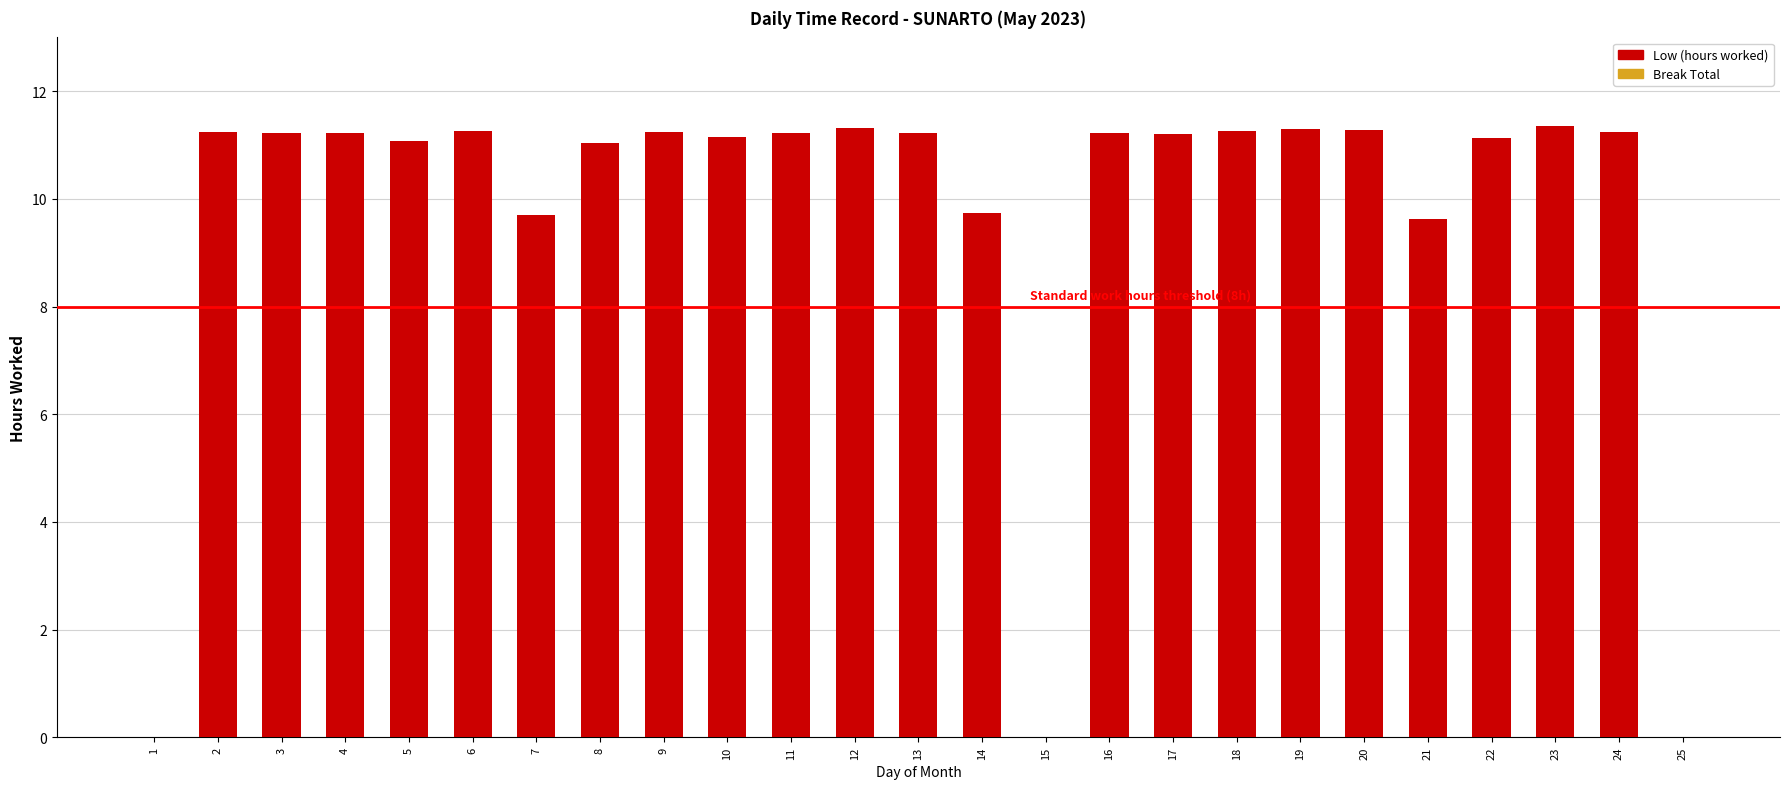

The value at 5 is 11.1. True or false?

True